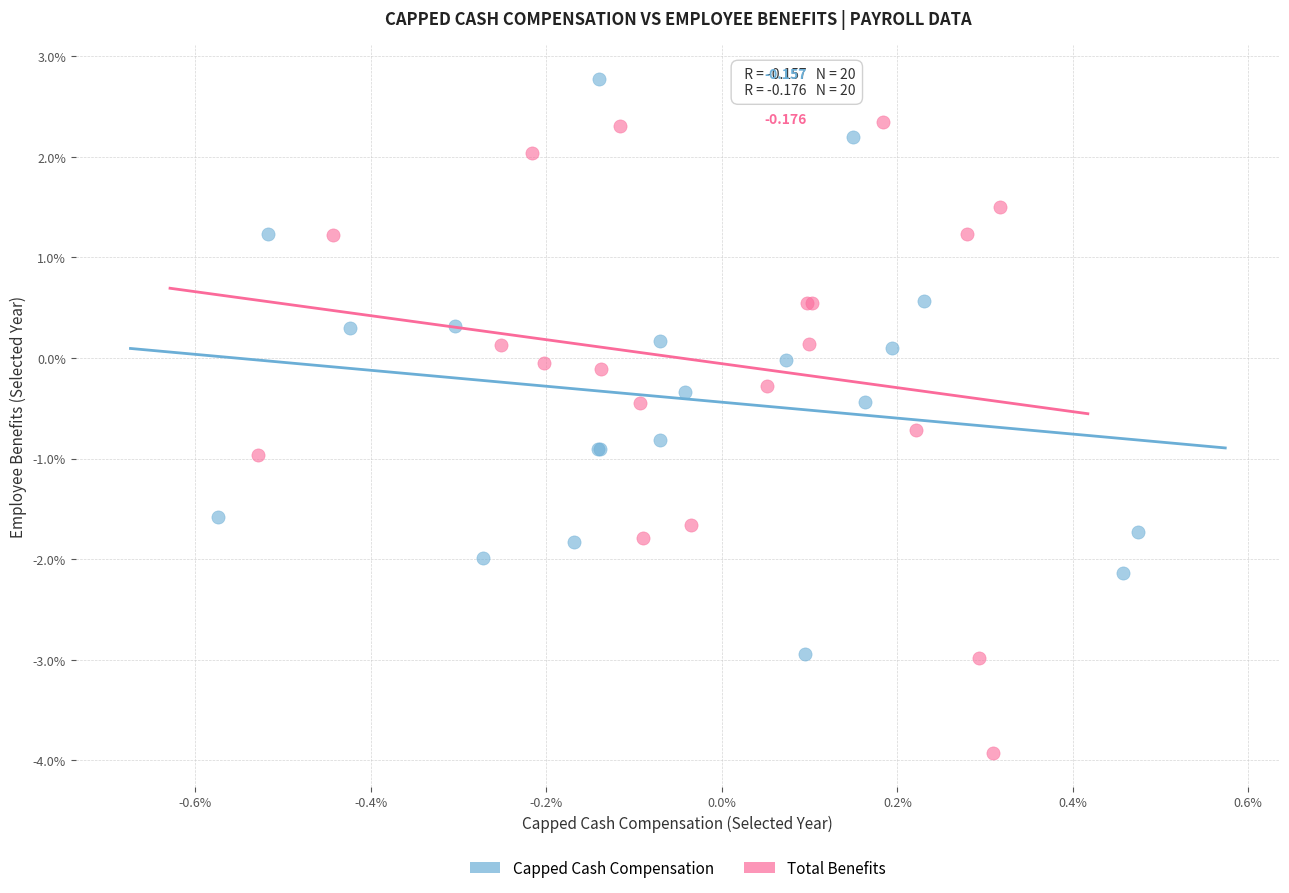

What are all the series names shown in the legend?

Capped Cash Compensation, Total Benefits